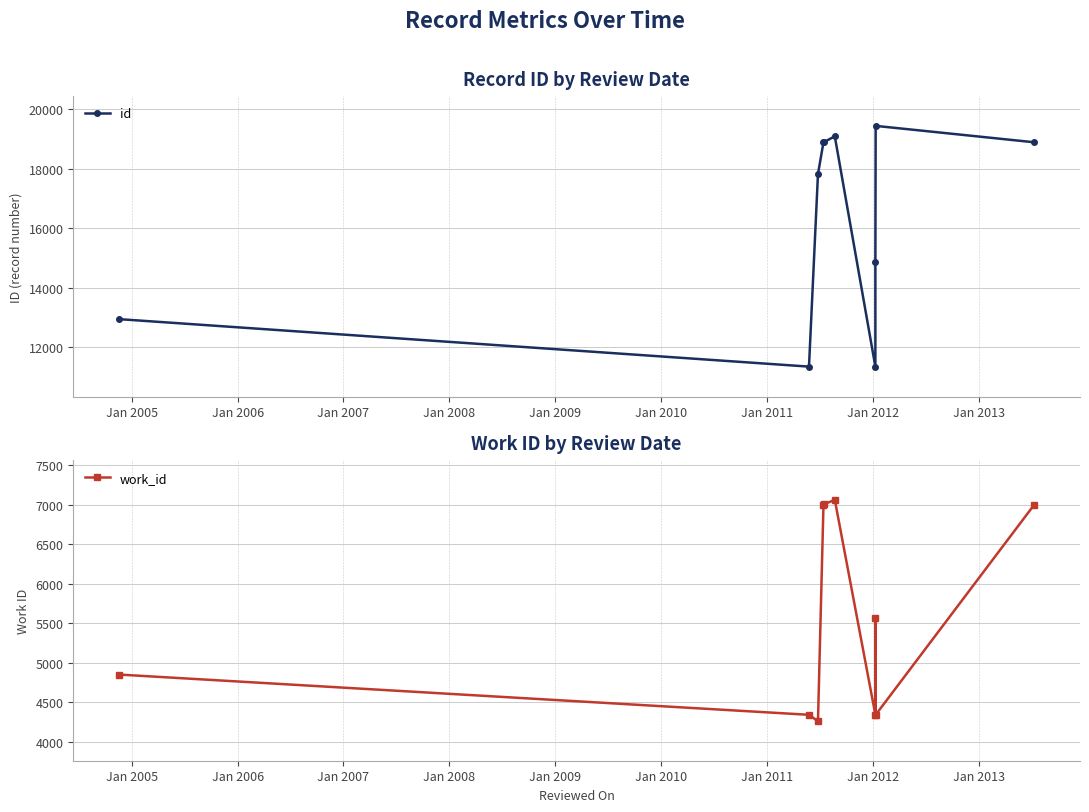

What is the maximum value for id?

19436